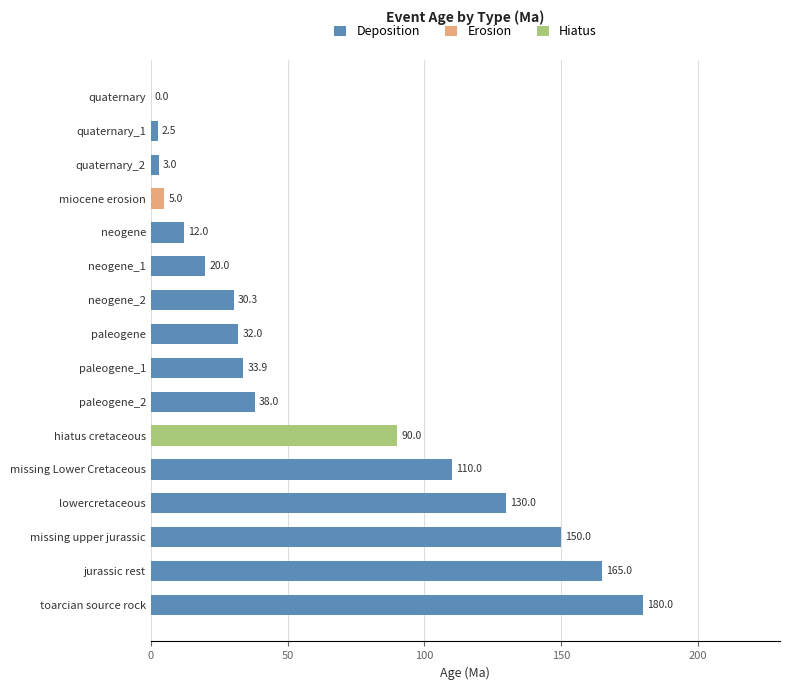

At which label does Deposition reach its peak?

toarcian source rock